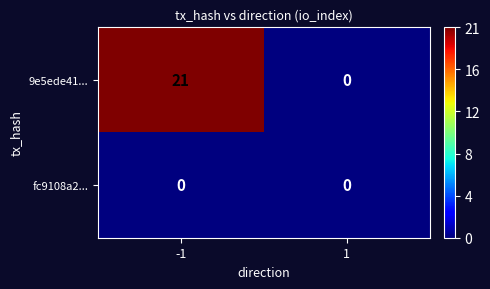

What is the sum of the 9e5ede41... values at -1 and 1?

21